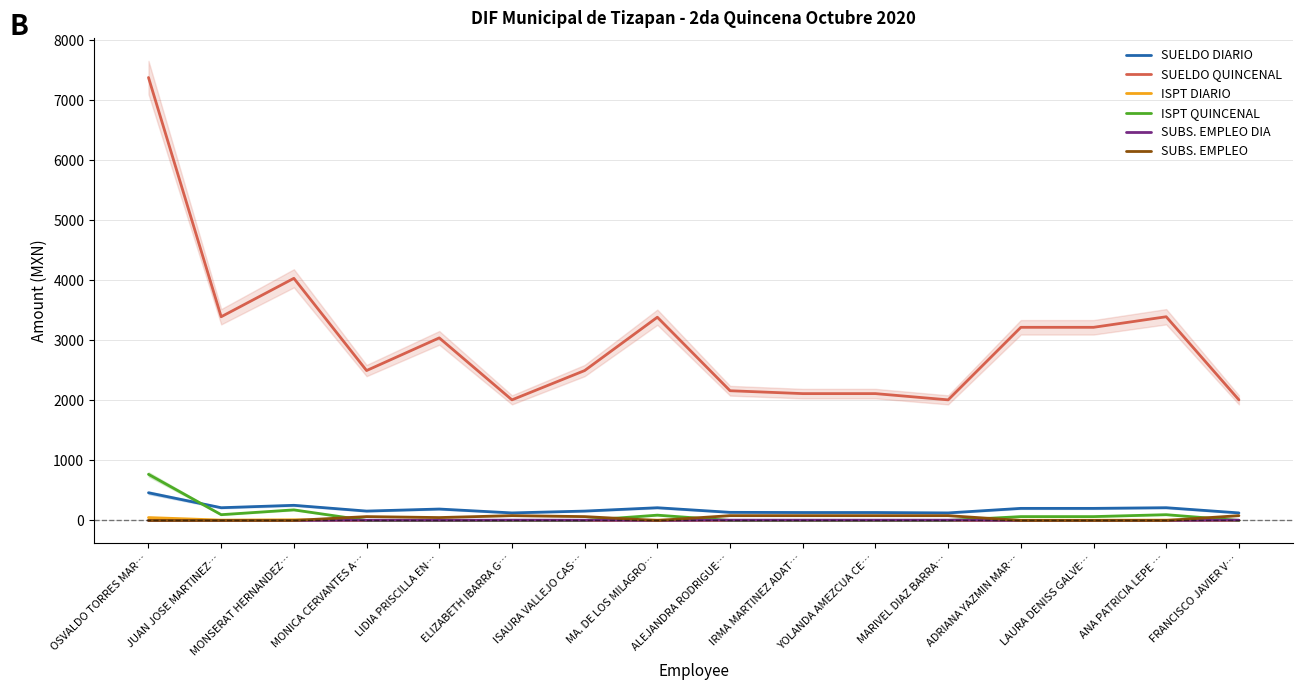

What position from the right is LIDIA PRISCILLA EN…?

12